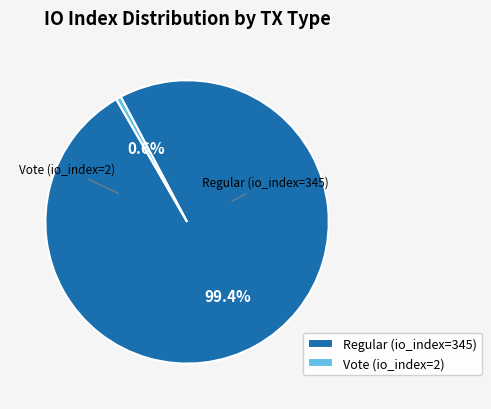

True or false: Regular (io_index=345) accounts for 90% of the total.

False